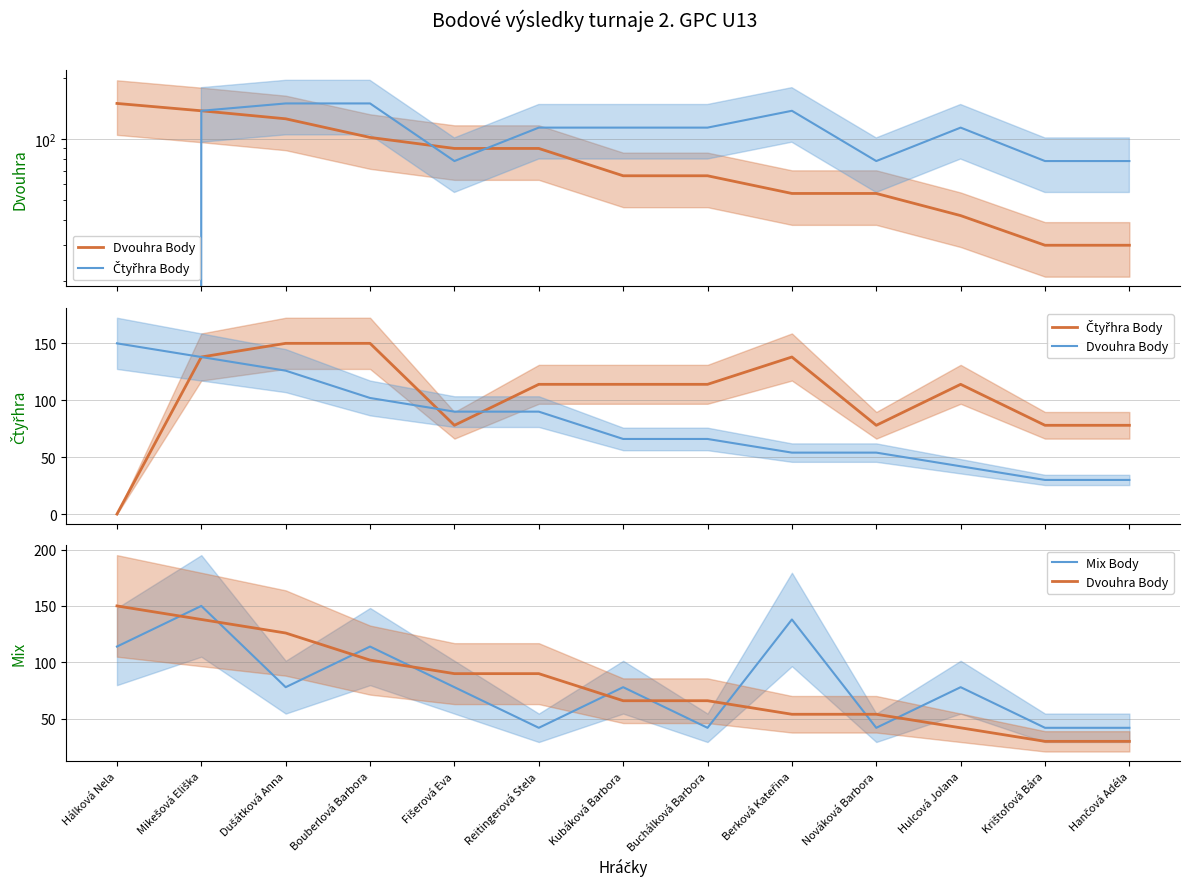

Is the value of Dvouhra Body at Bouberlová Barbora greater than the value of Čtyřhra Body at Hálková Nela?

Yes